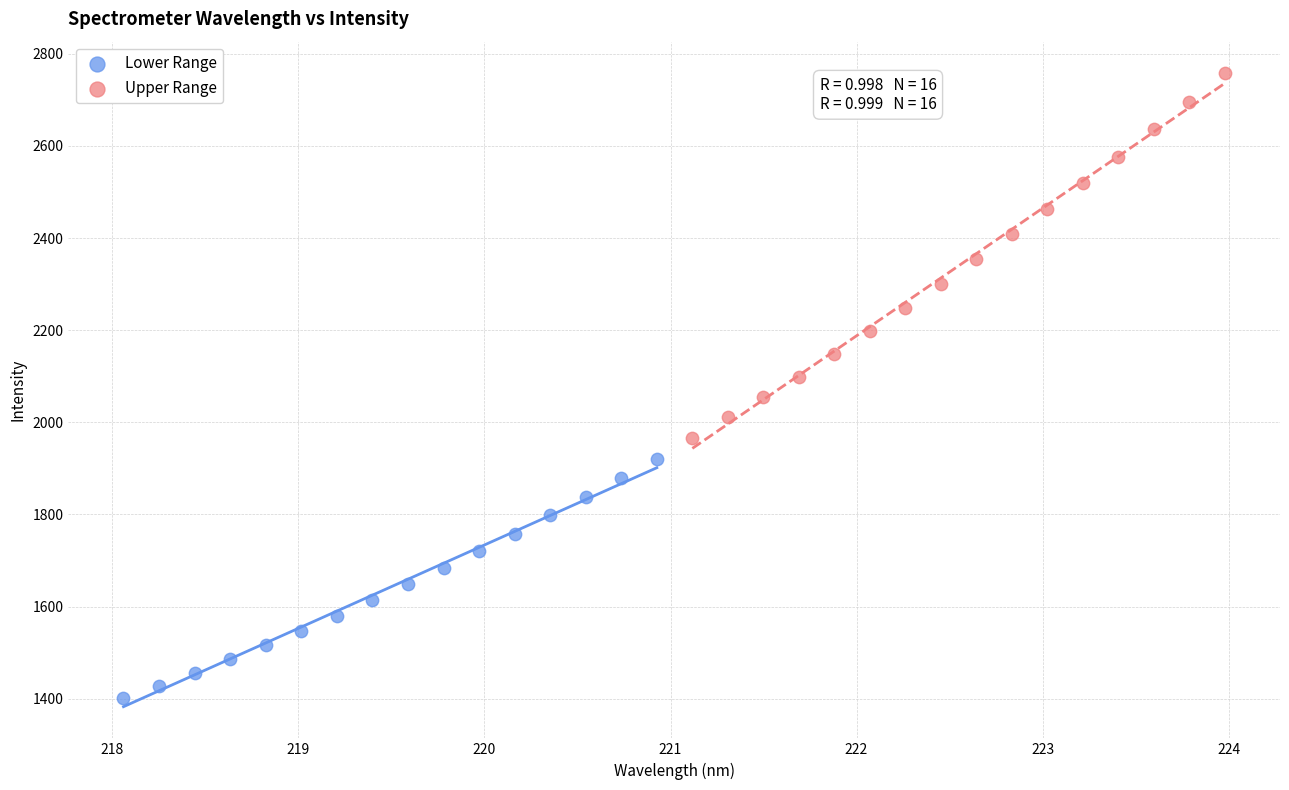

Which series reaches the maximum Y coordinate?

Upper Range